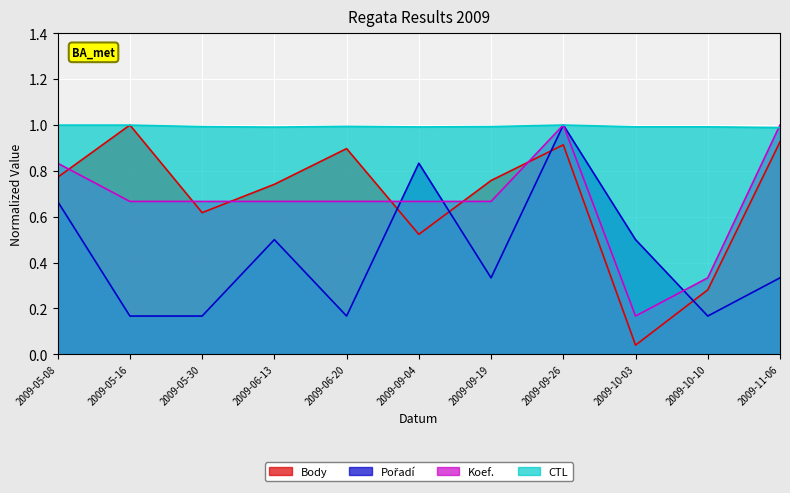

What position from the left is 2009-10-10?

10